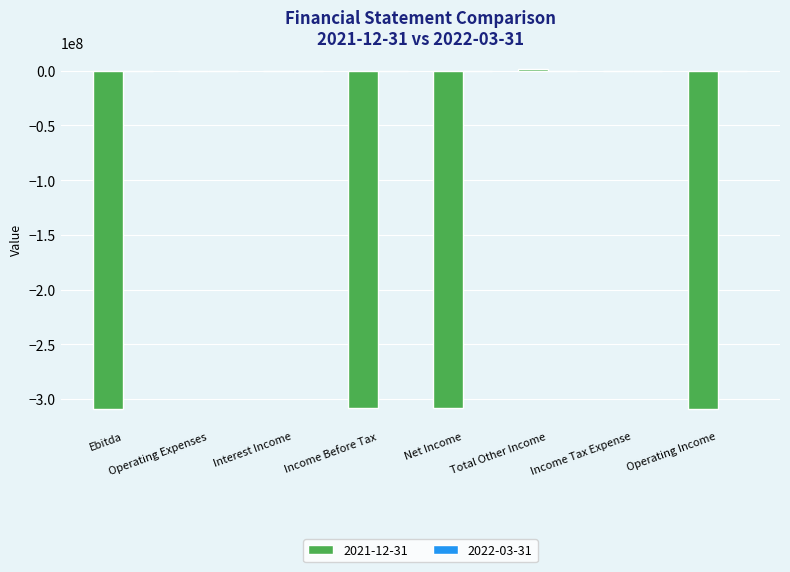

The 2021-12-31 series shows -307949000 at Income Before Tax. True or false?

True